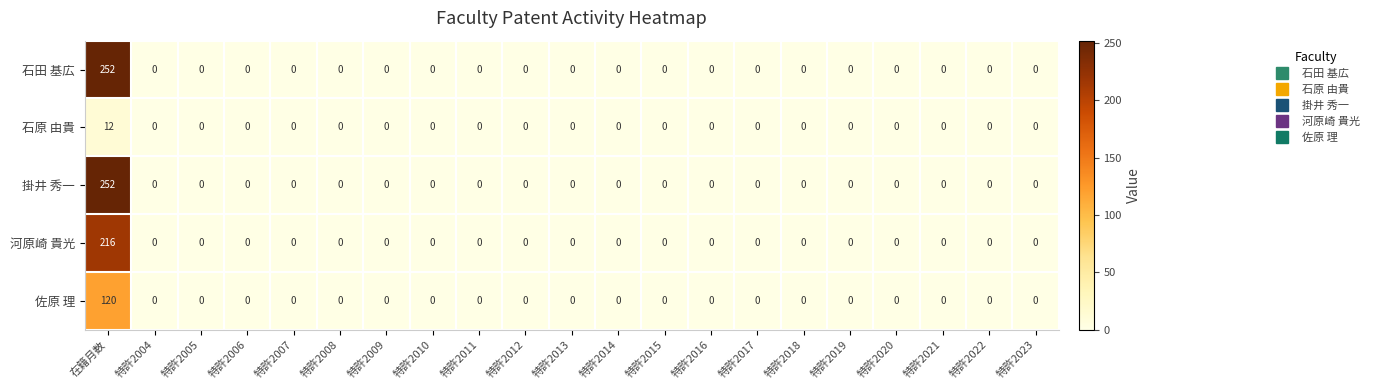

At which category is the sum across all series the highest?

在籍月数